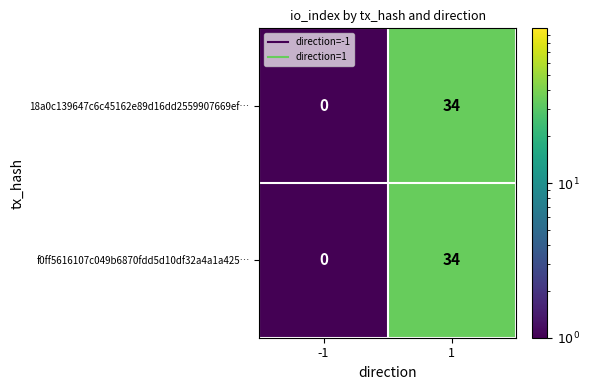

True or false: 18a0c139647c6c45162e89d16dd2559907669ef… has a value of 34 at 1.

True